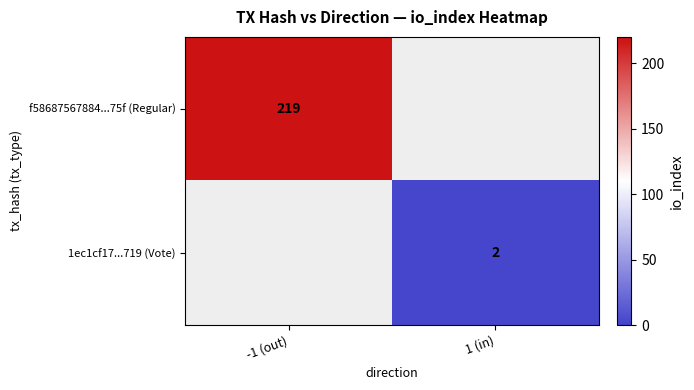

The value of f58687567884...75f (Regular) at -1 (out) is 68. True or false?

False